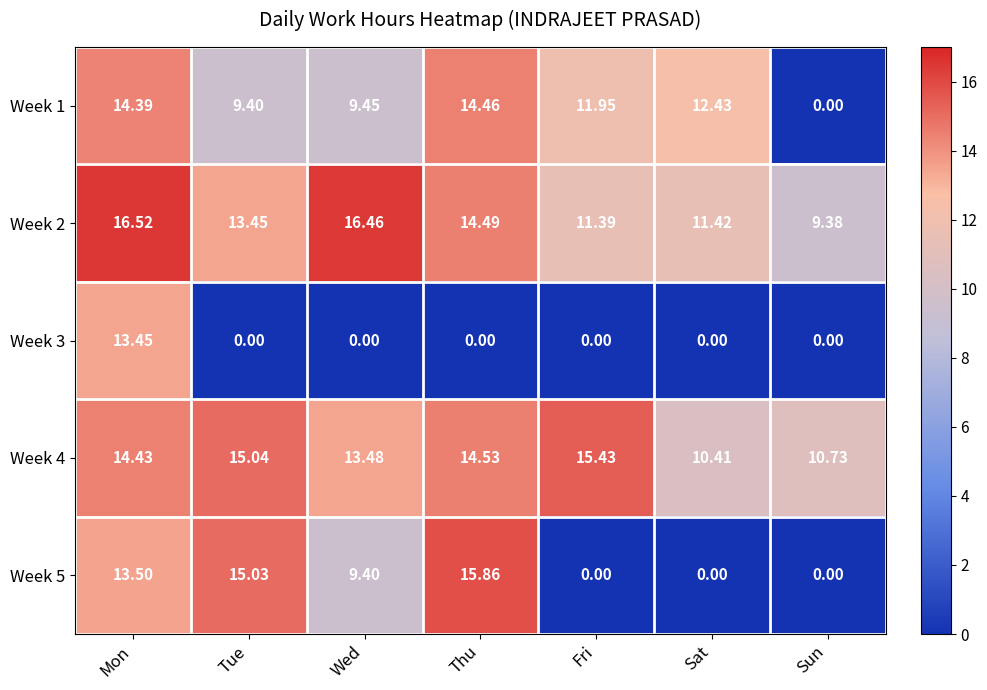

What is the total value across all series at Fri?

38.8